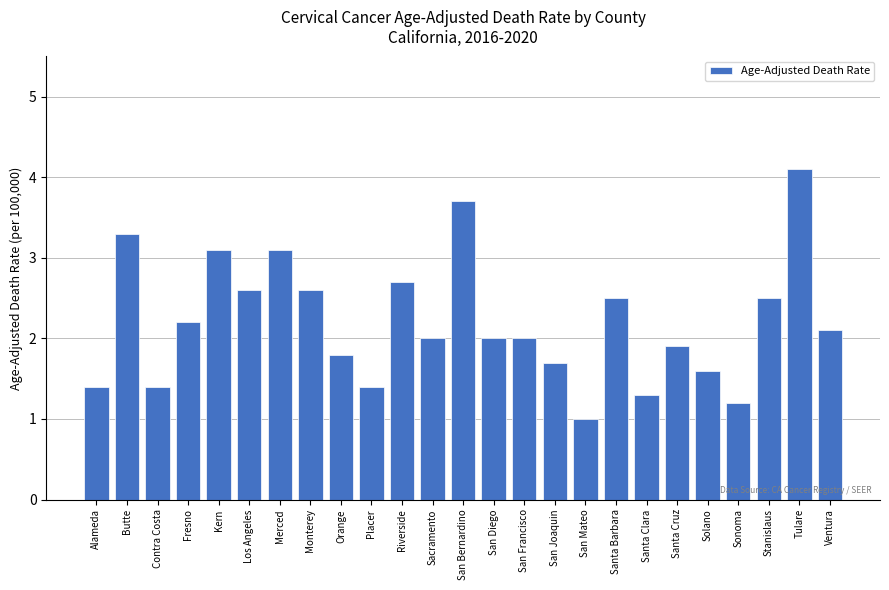

Reading left to right, extract all data points from this chart.

1.4	3.3	1.4	2.2	3.1	2.6	3.1	2.6	1.8	1.4	2.7	2.0	3.7	2.0	2.0	1.7	1.0	2.5	1.3	1.9	1.6	1.2	2.5	4.1	2.1